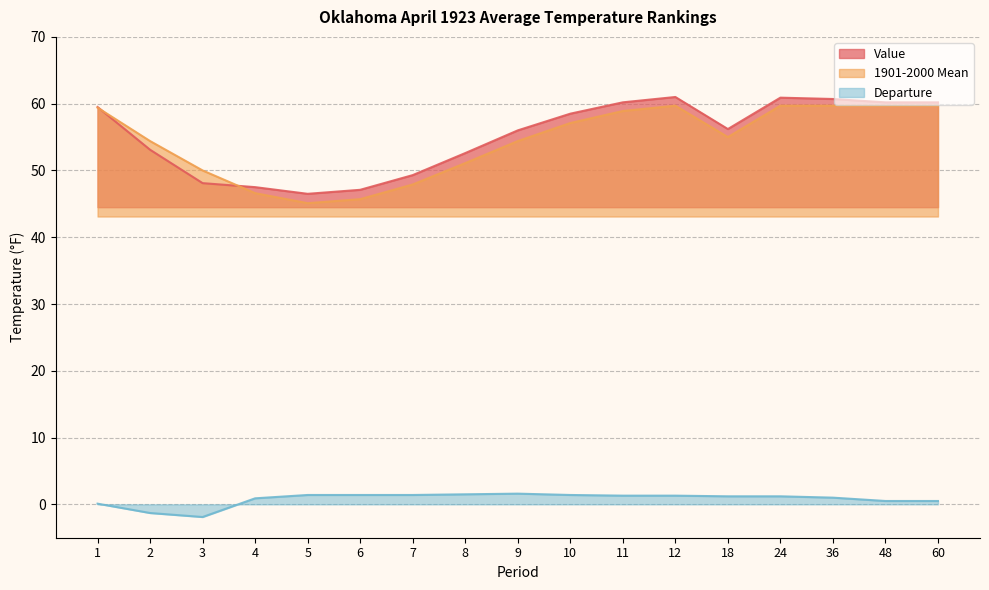

True or false: Departure and 1901-2000 Mean intersect in this chart.

False